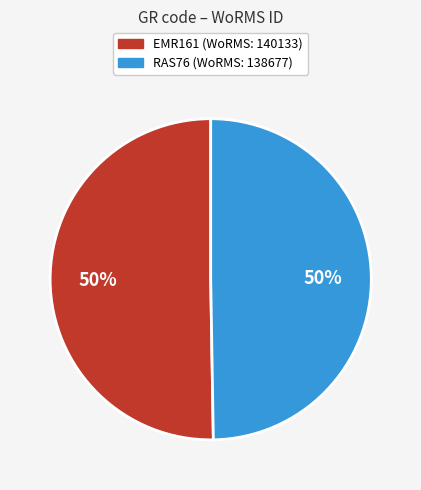

What is the ratio of the value at RAS76 to the value at EMR161?

1.0